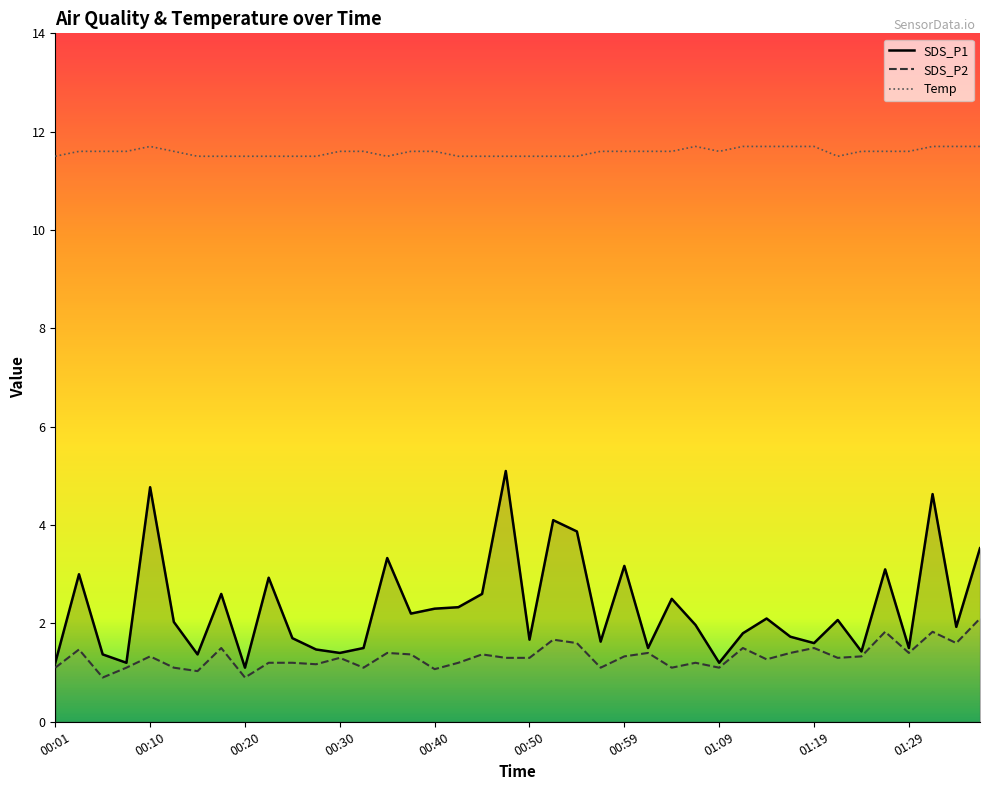

True or false: SDS_P2 and Temp cross at least once.

False